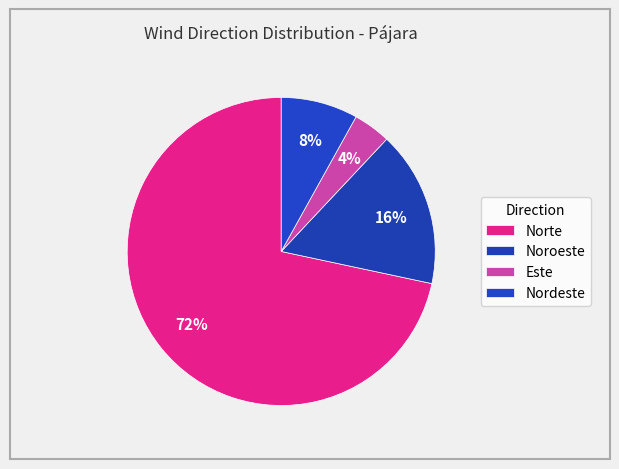

How many slices are in this pie chart?

4